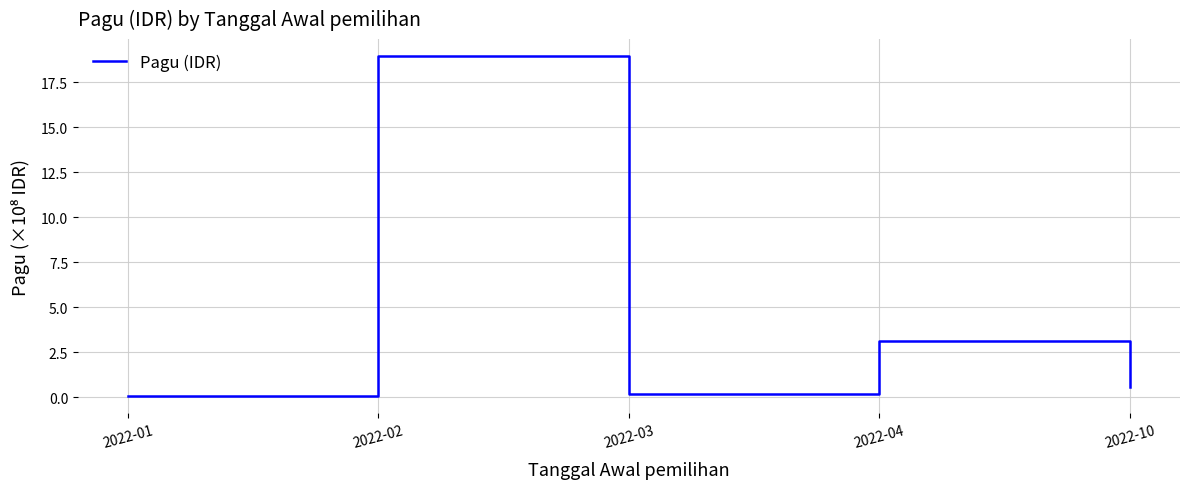

Is it true that the value at 2022-04 is 3.1?

True